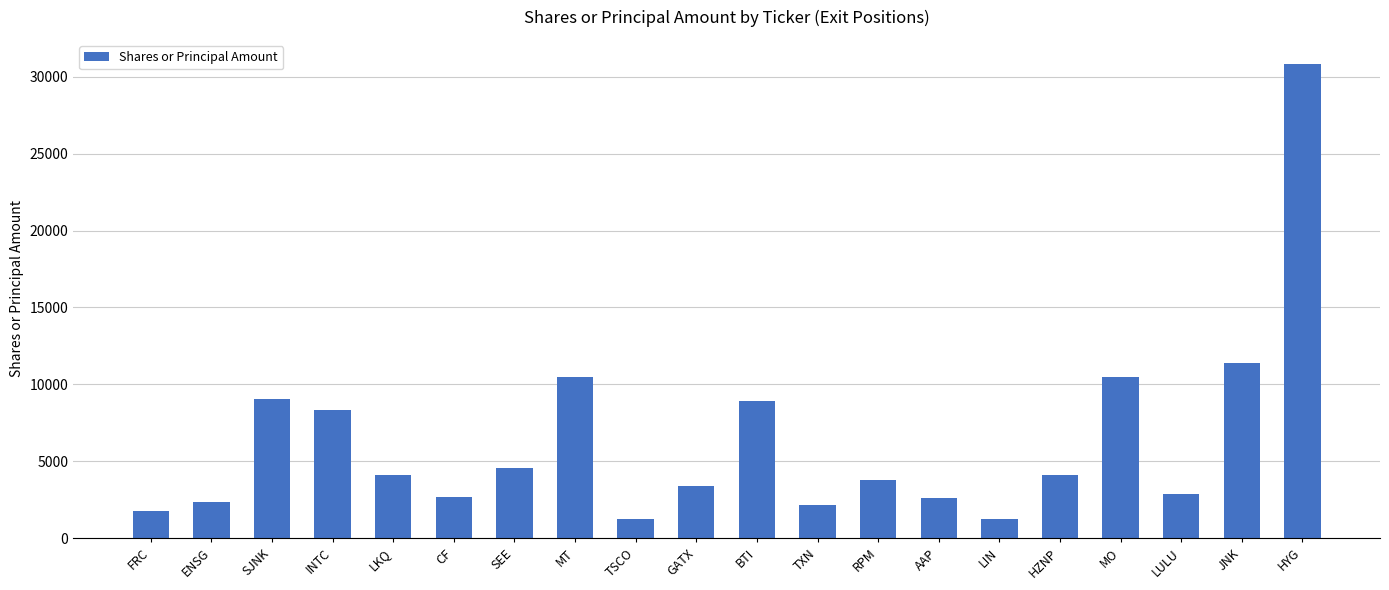

What value does the data have at CF, to the nearest 10?

2660